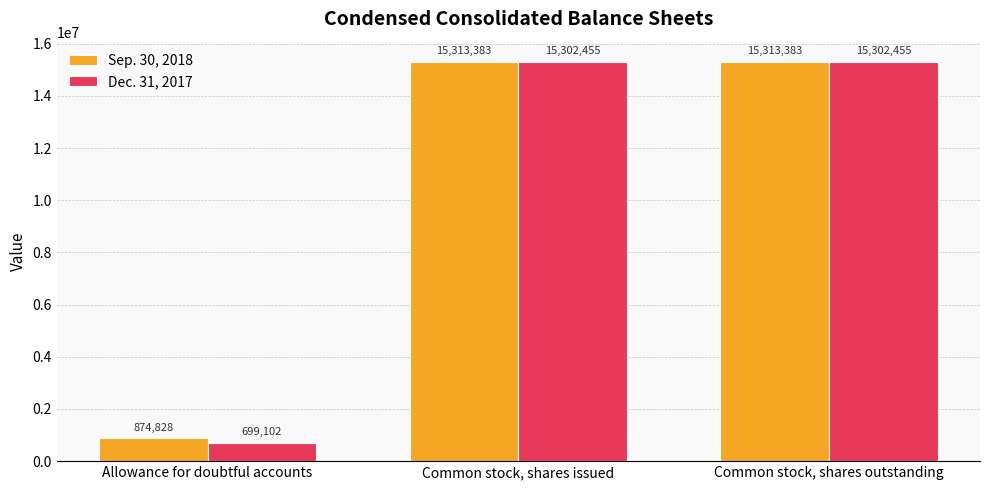

List the series in order of their overall mean, highest first.

Sep. 30, 2018, Dec. 31, 2017